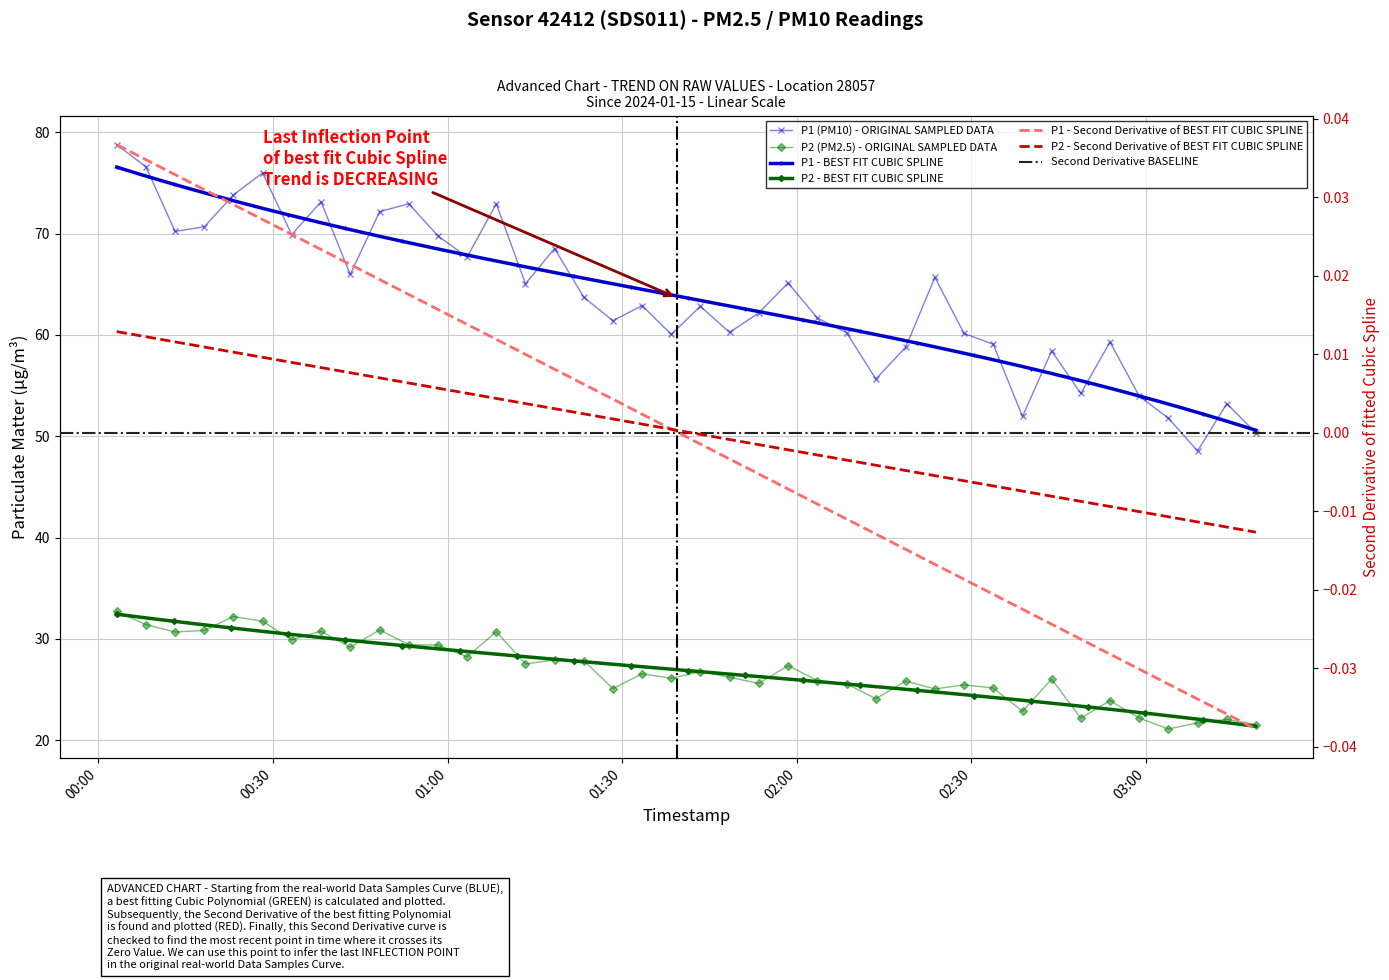

What is the sum of the P1 values at 2024-01-15T02:23:43 and 2024-01-15T01:08:21?

138.6